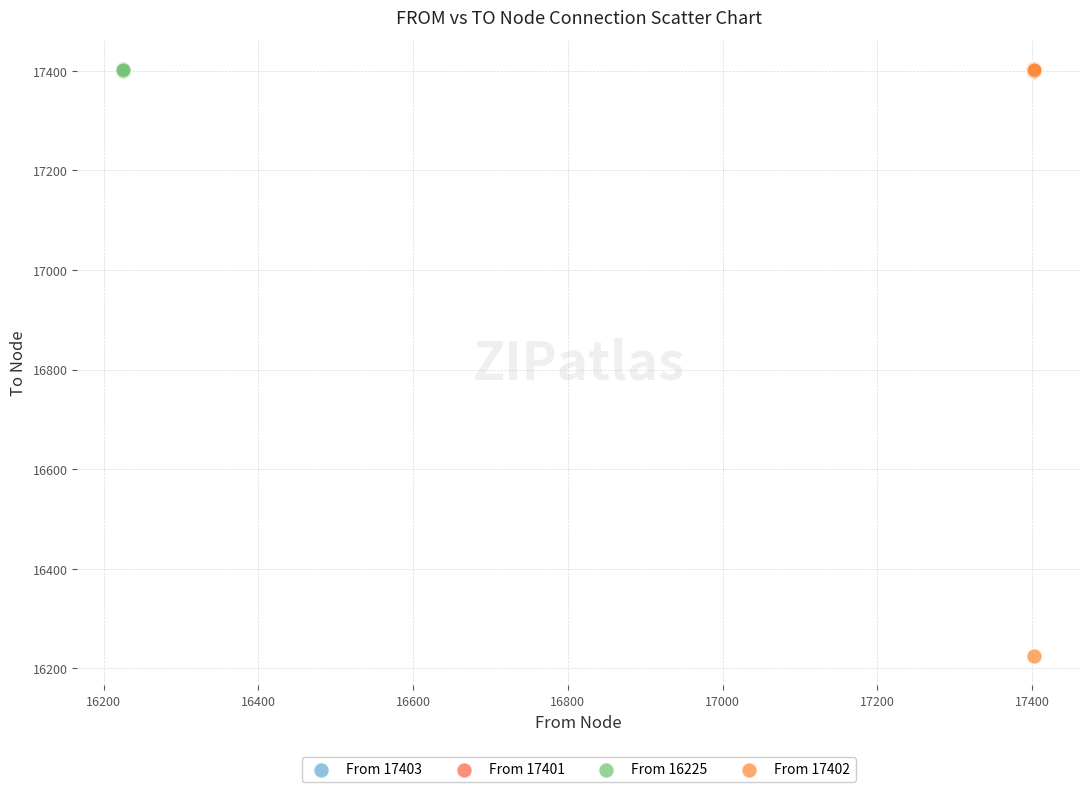

Which series reaches the minimum Y coordinate?

From 17402